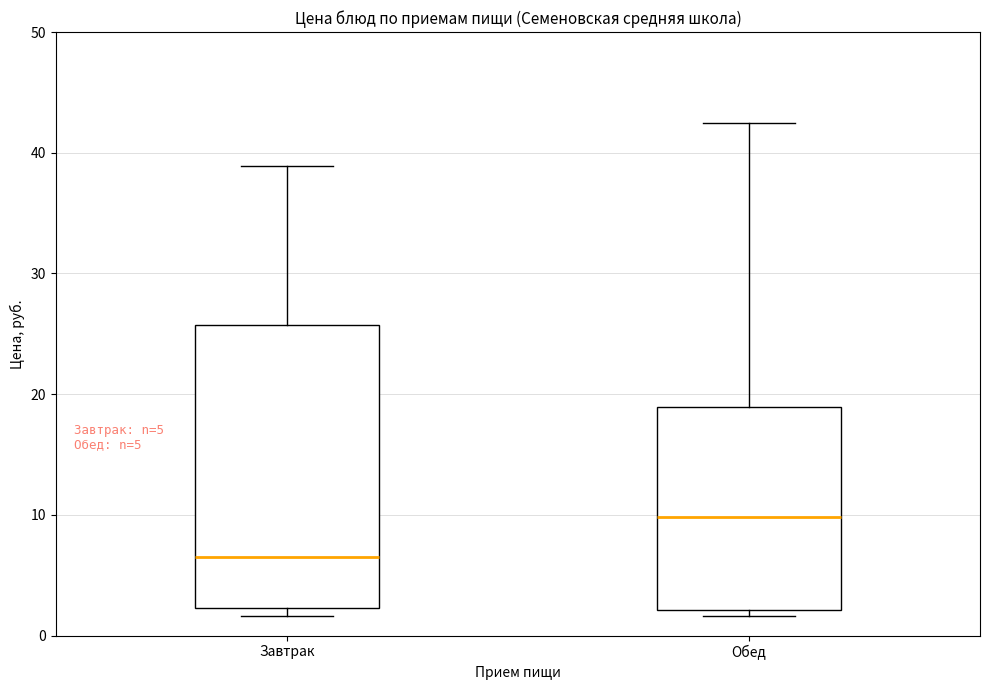

Comparing the boxes themselves (not the whiskers), which one is the tallest?

Завтрак